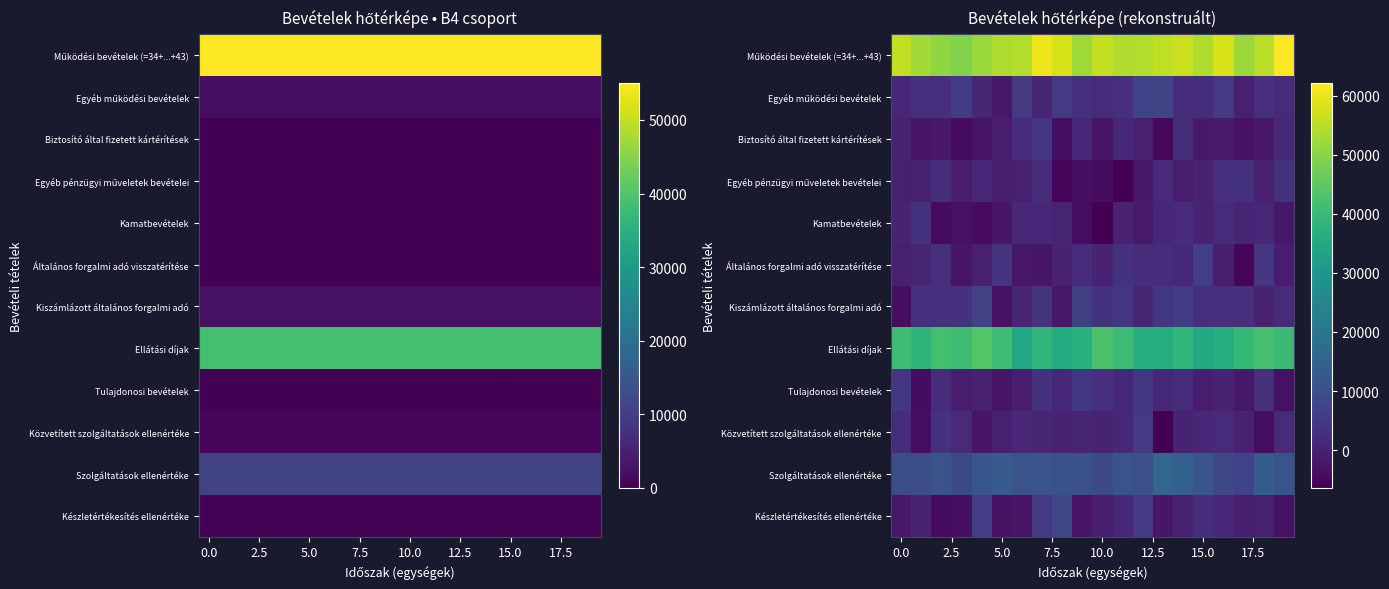

How many values in the Egyéb pénzügyi műveletek bevételei series are below -192?

11